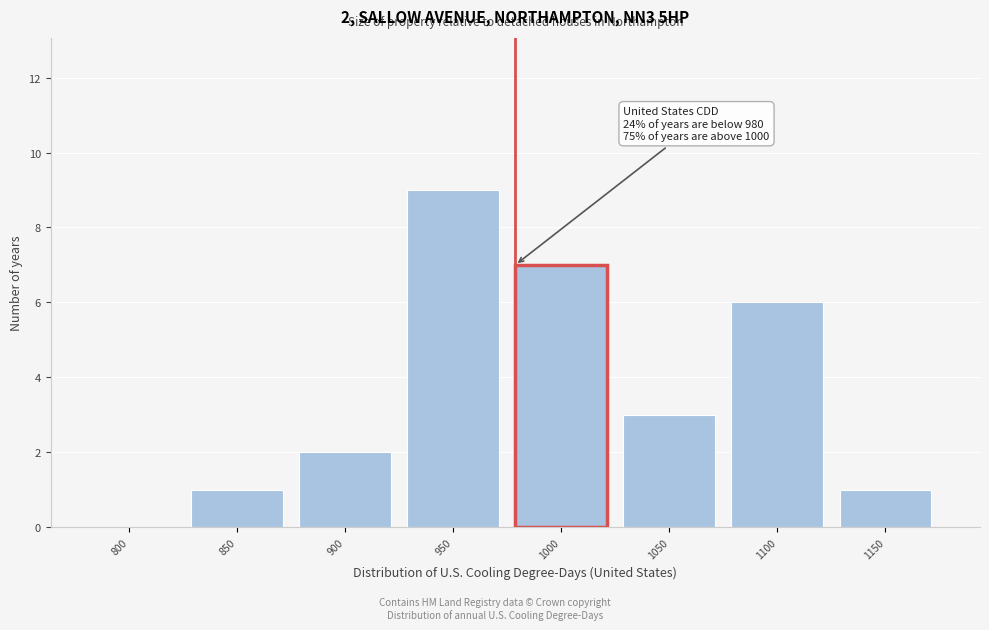

Reading left to right, transcribe all the data shown in this chart.

800=0	850=1	900=2	950=9	1000=7	1050=3	1100=6	1150=1